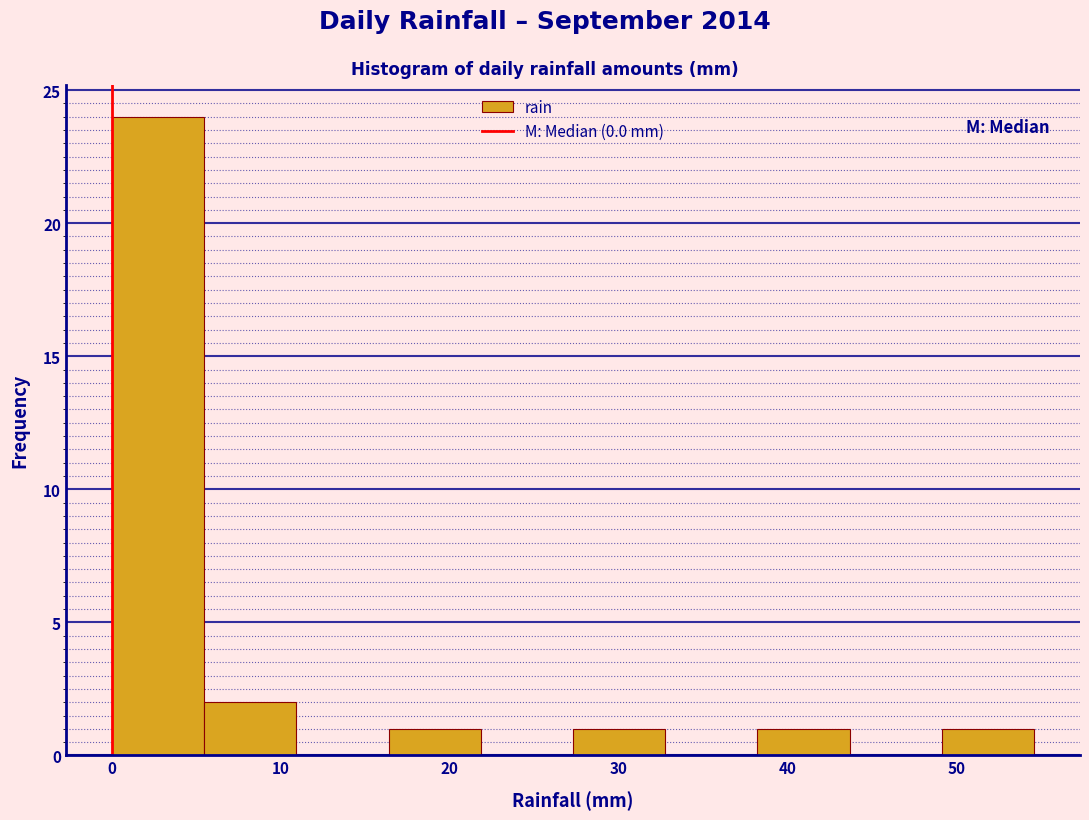

Reading left to right, list every bar in this chart as the range it spans on the x-axis followed by its height. Neither the bar edges nor the heights are printed on the chart, so give them approximately, as read against the axes.

0 to 5: 24
5 to 11: 2
11 to 16: 0
16 to 22: 1
22 to 27: 0
27 to 33: 1
33 to 38: 0
38 to 44: 1
44 to 49: 0
49 to 55: 1